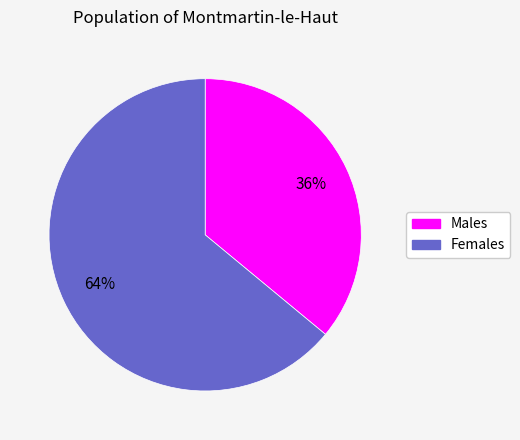

To the nearest percent, what is the difference between the largest and smallest slice percentages?

28%